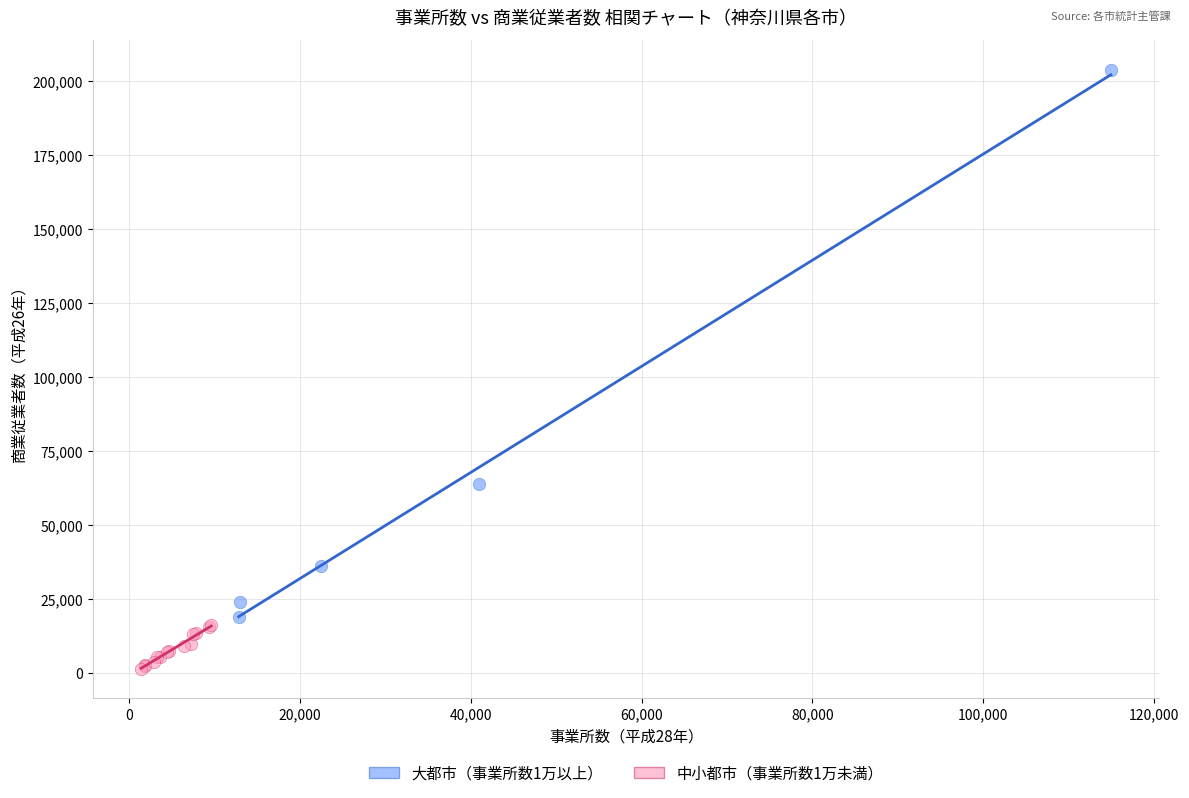

Which series contains the lowest Y value?

中小都市（事業所数1万未満）